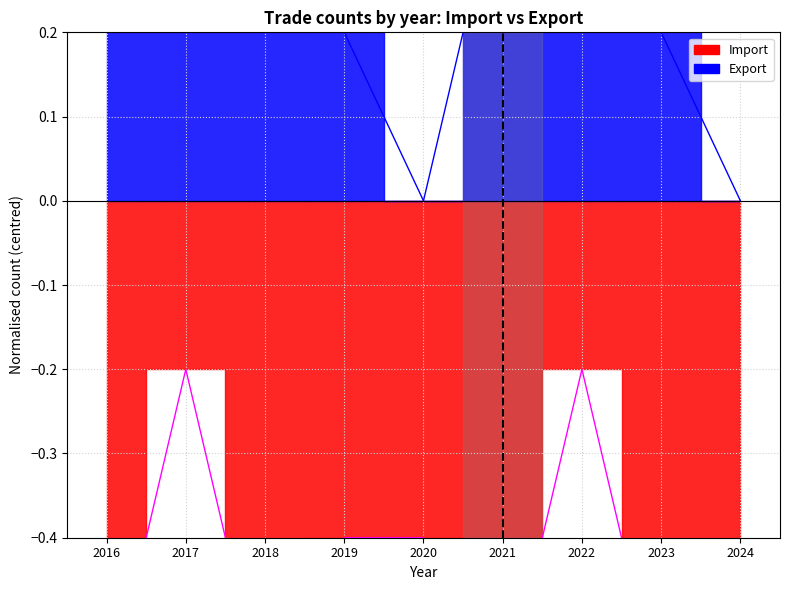

Between 2017 and 2020, which series saw the biggest shift?

Import line